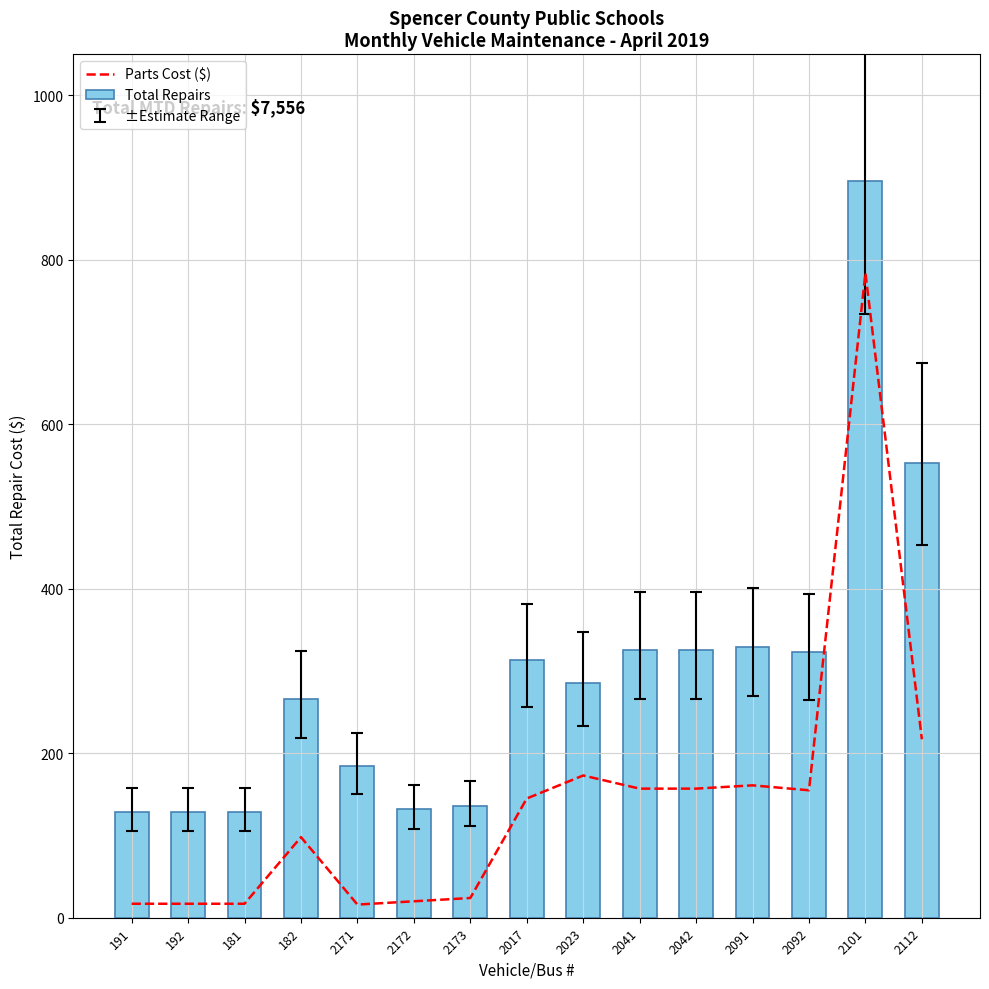

Reading left to right, extract all data points from this chart.

Parts Cost ($): 191=17	192=17	181=17	182=98	2171=16	2172=20	2173=24	2017=145	2023=173	2041=157	2042=157	2091=161	2092=155	2101=784	2112=217
Total Repairs: 191=129	192=129	181=129	182=266	2171=184	2172=132	2173=136	2017=313	2023=285	2041=325	2042=325	2091=329	2092=323	2101=896	2112=553